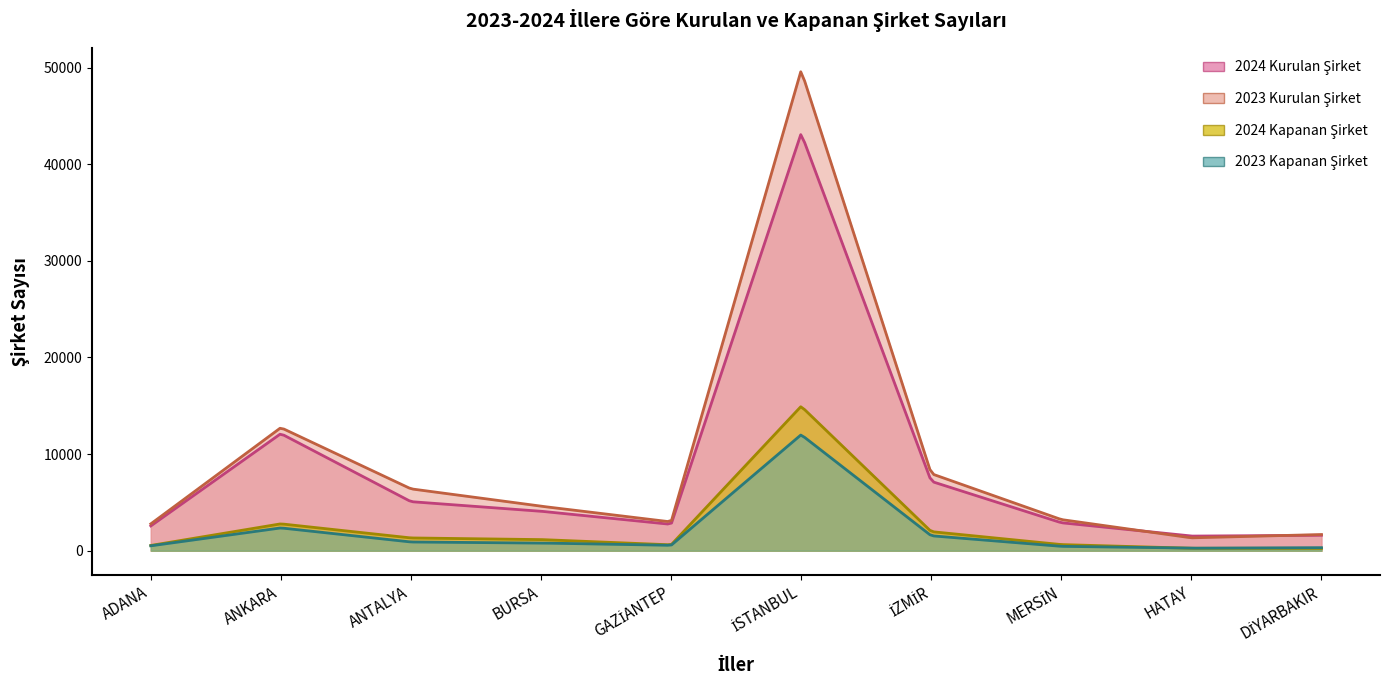

Rank the series at ANTALYA from lowest to highest value.

2023 Kapanan Şirket, 2024 Kapanan Şirket, 2024 Kurulan Şirket, 2023 Kurulan Şirket